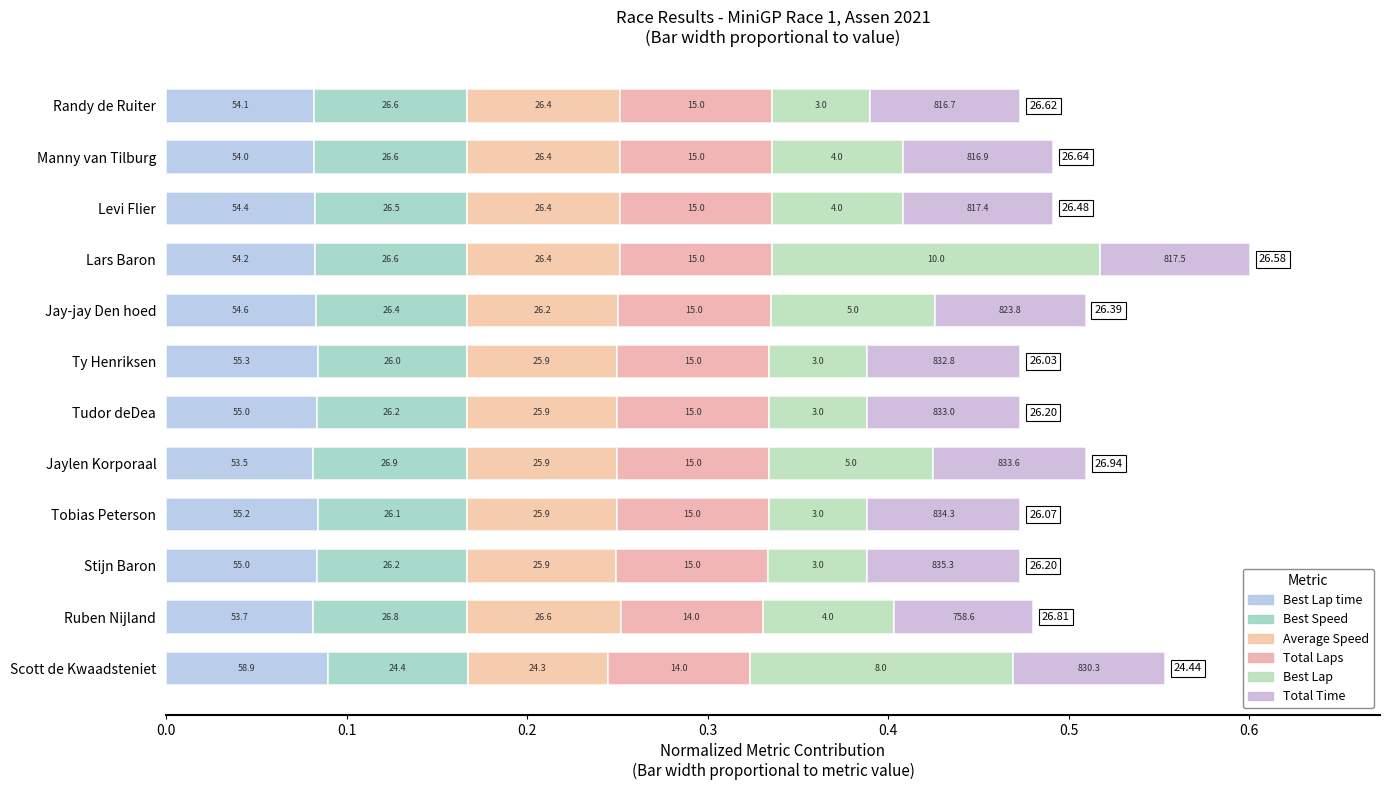

Reading right to left, transcribe all the data shown in this chart.

Best Lap time: 0.1	0.1	0.1	0.1	0.1	0.1	0.1	0.1	0.1	0.1	0.1	0.1
Best Speed: 0.1	0.1	0.1	0.1	0.1	0.1	0.1	0.1	0.1	0.1	0.1	0.1
Average Speed: 0.1	0.1	0.1	0.1	0.1	0.1	0.1	0.1	0.1	0.1	0.1	0.1
Total Laps: 0.1	0.1	0.1	0.1	0.1	0.1	0.1	0.1	0.1	0.1	0.1	0.1
Best Lap: 0.1	0.1	0.1	0.1	0.1	0.1	0.1	0.1	0.2	0.1	0.1	0.1
Total Time: 0.1	0.1	0.1	0.1	0.1	0.1	0.1	0.1	0.1	0.1	0.1	0.1